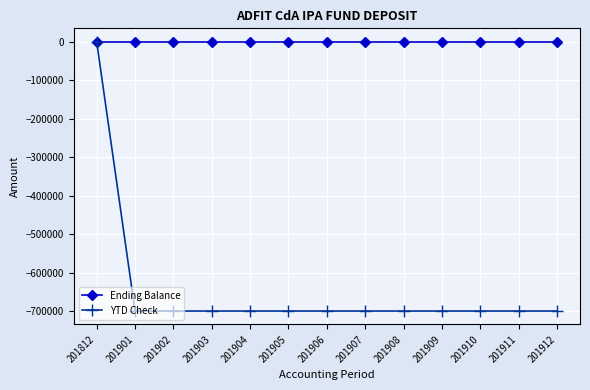

Count the number of categories in the chart.

13